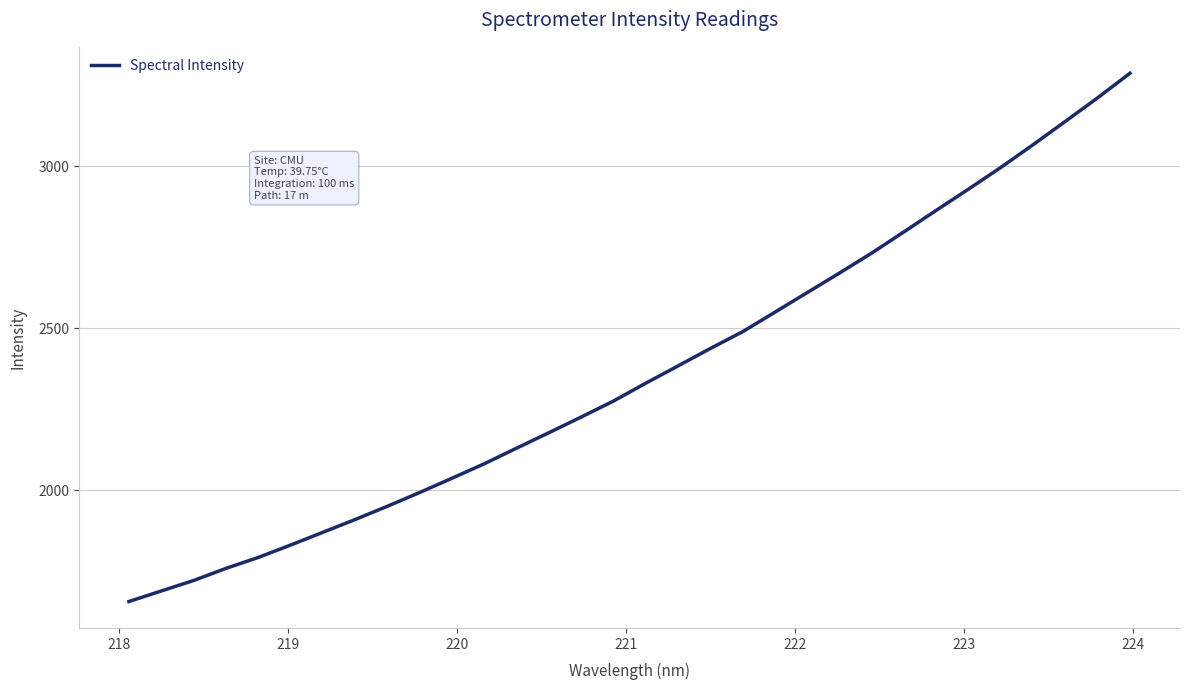

What is the difference between the maximum and minimum values?

1629.4